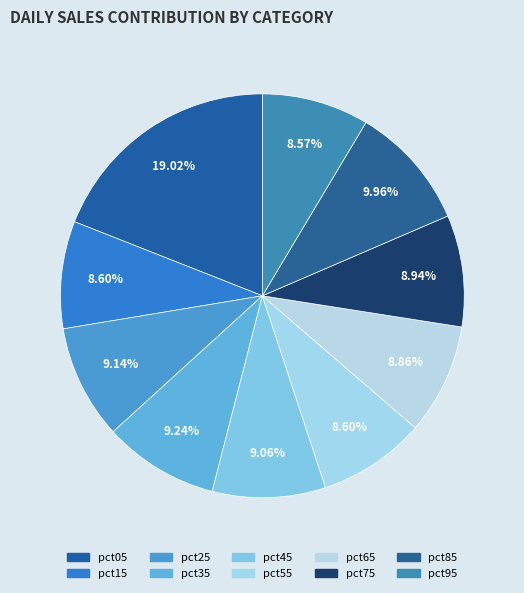

To the nearest percent, what portion does pct05 represent?

19%